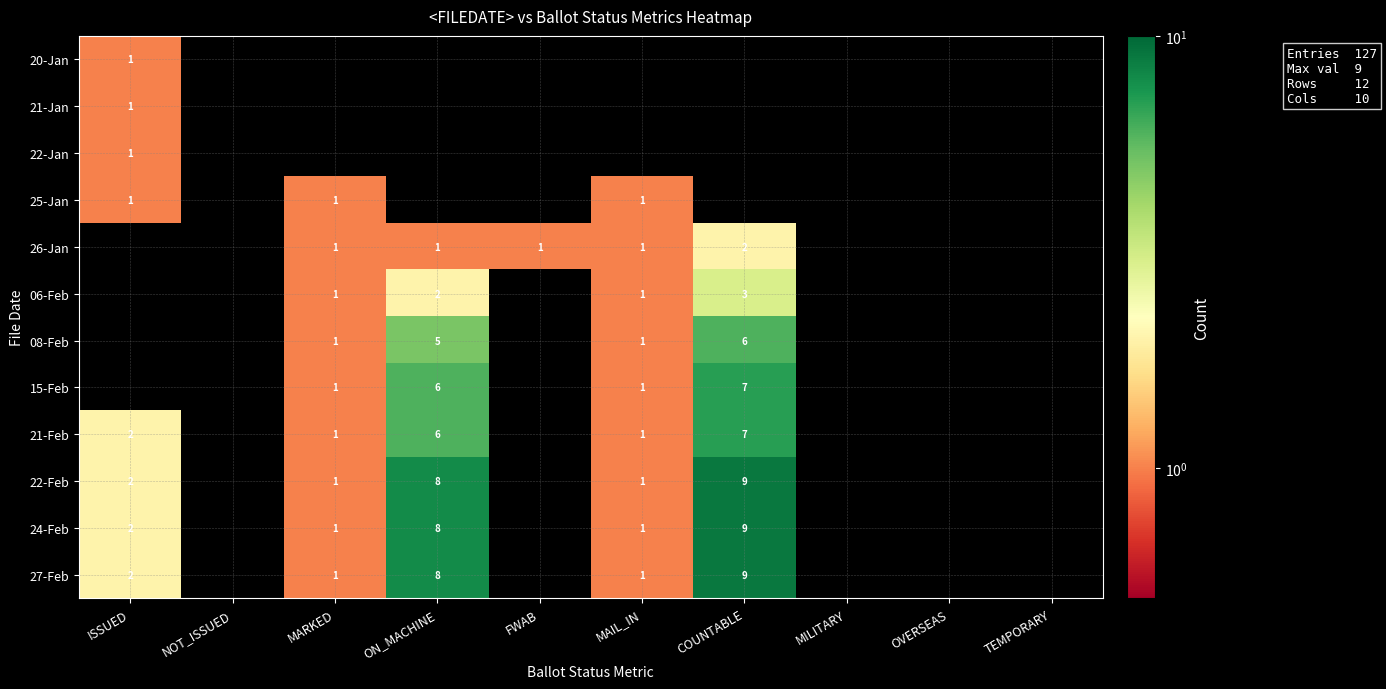

True or false: 26-Jan has a value of 1 at MAIL_IN.

True